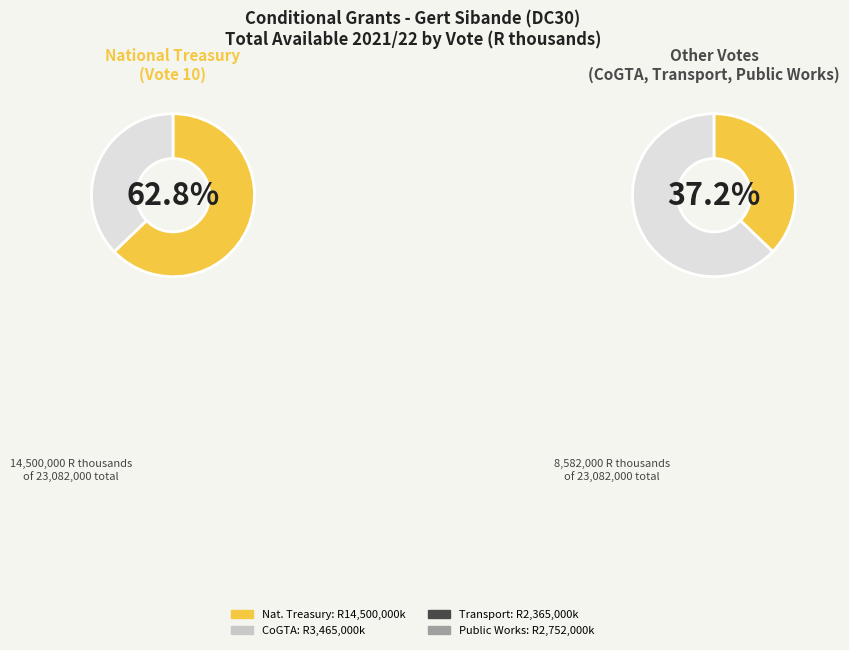

Which category has the biggest portion of the pie?

National Treasury (Vote 10)